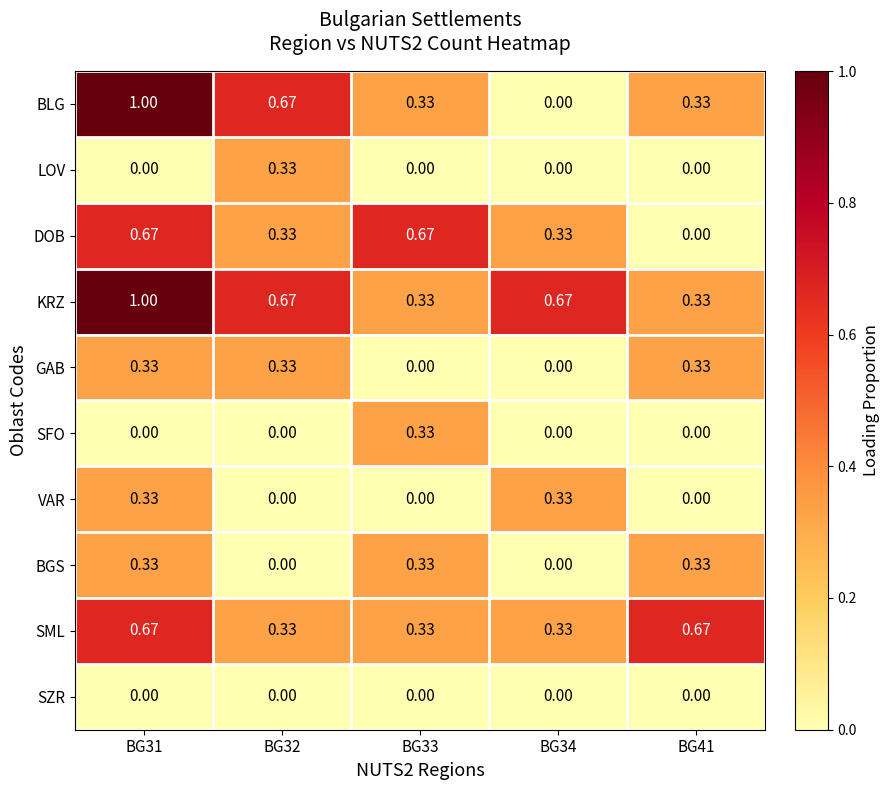

What is the greatest value displayed?

1.0